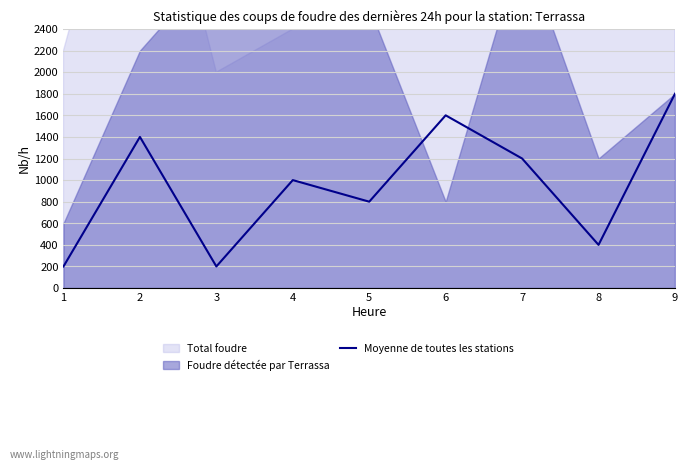

What is the average value?

956